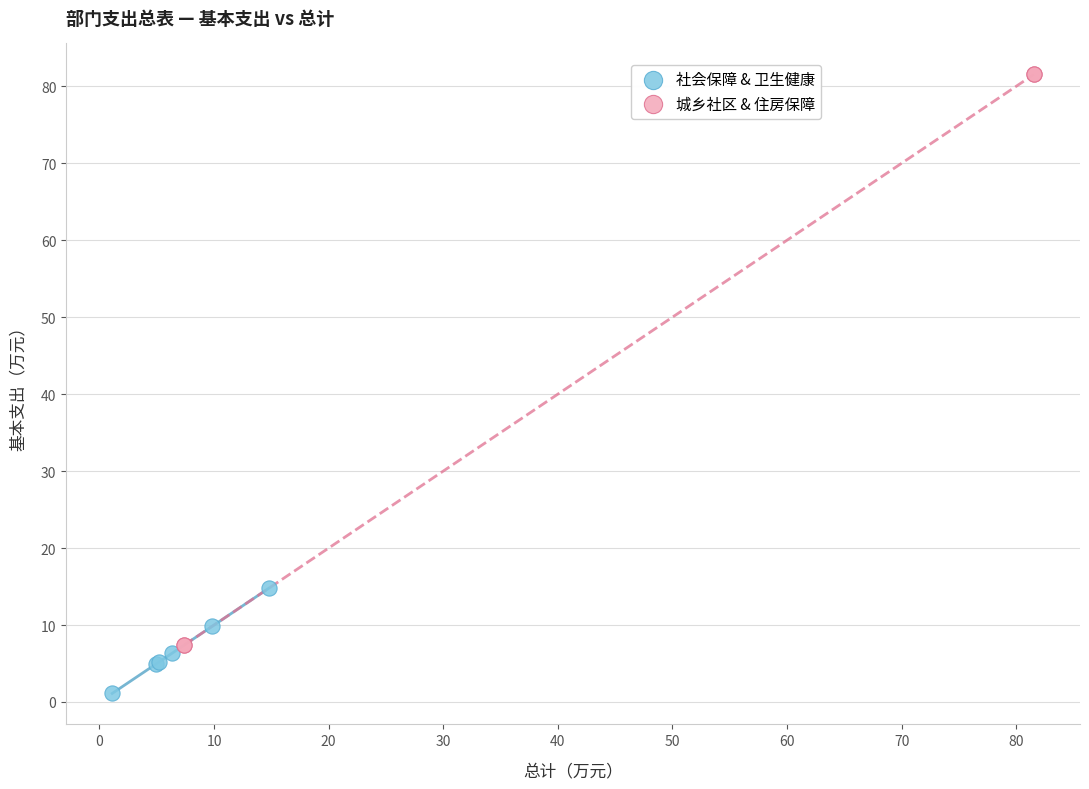

Which series reaches the maximum Y coordinate?

城乡社区 & 住房保障